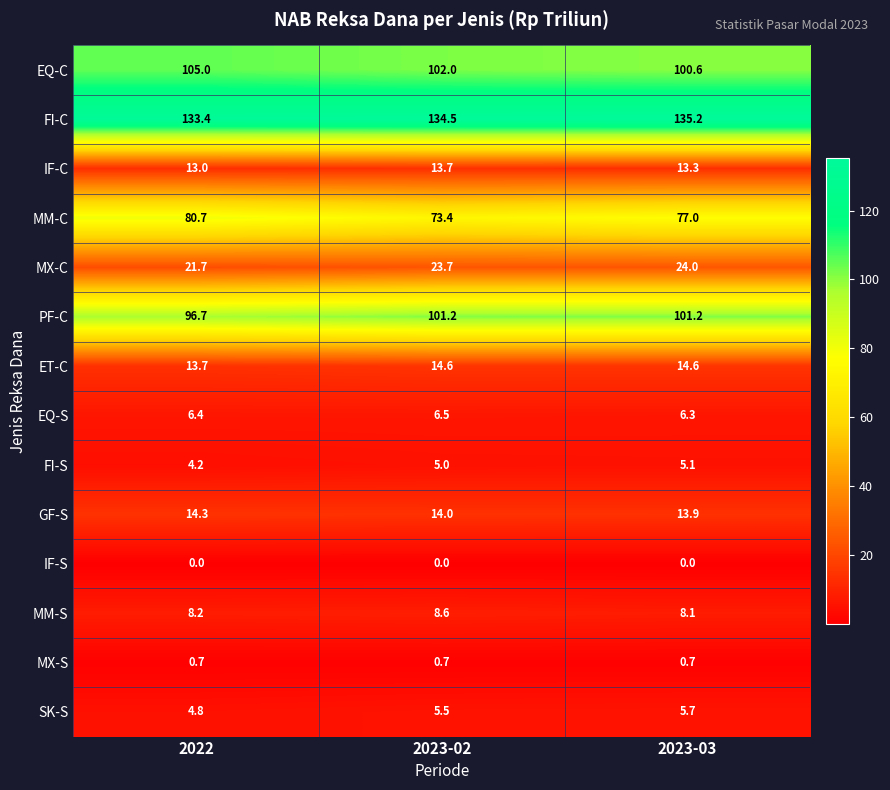

Rank the categories by MM-S value from highest to lowest.

2023-02, 2022, 2023-03